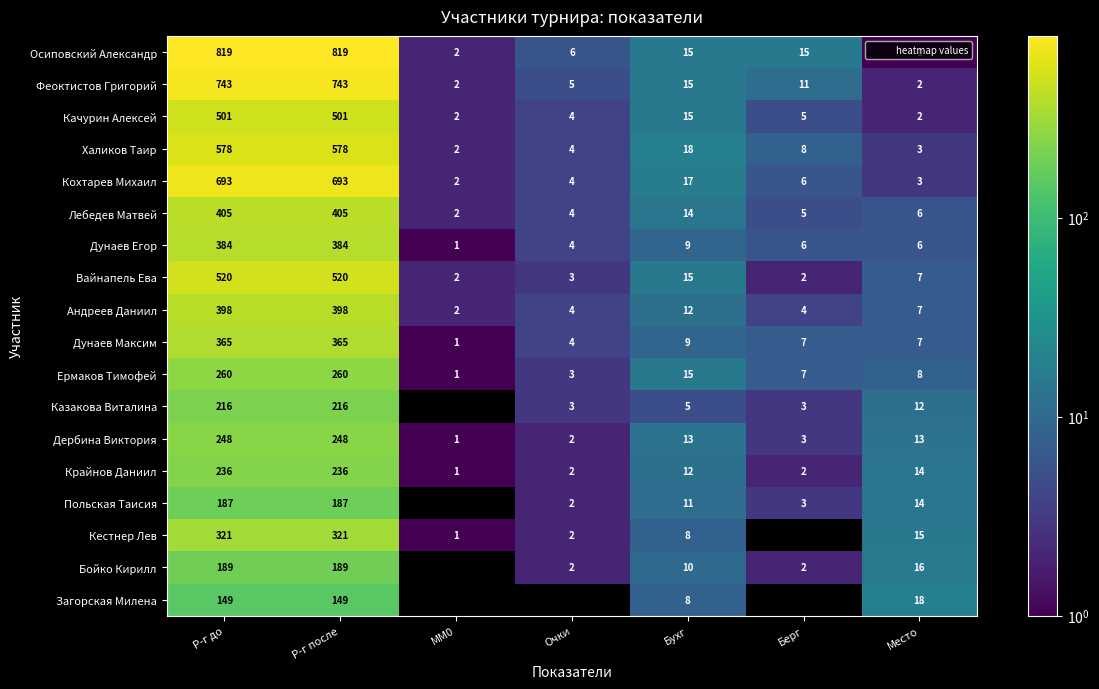

What is the maximum value shown in the chart?

819